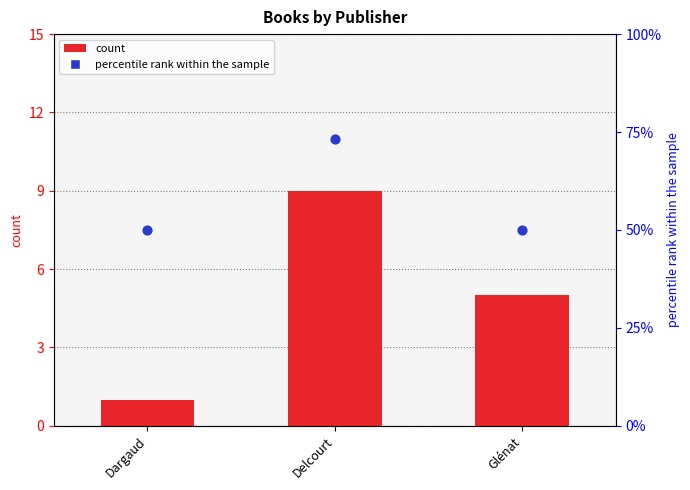

What is the total value across all series at Dargaud?

51.0